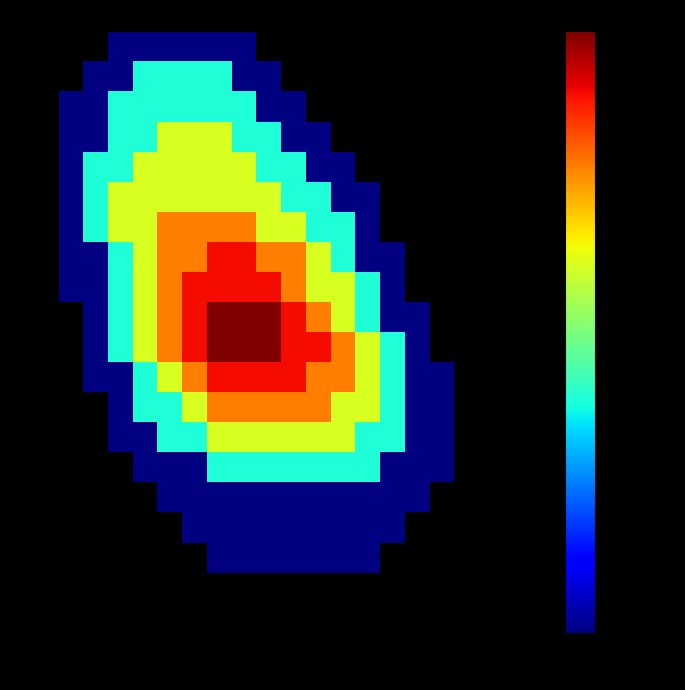

At how many categories does at least one series exceed 5?

3